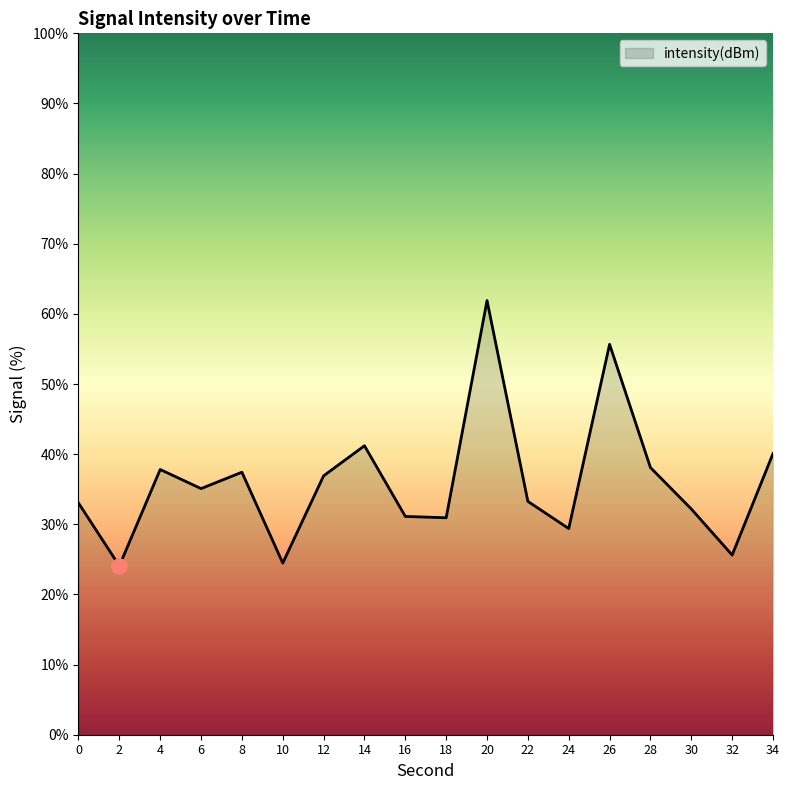

What is the ratio of the value at 22 to the value at 18?

1.1